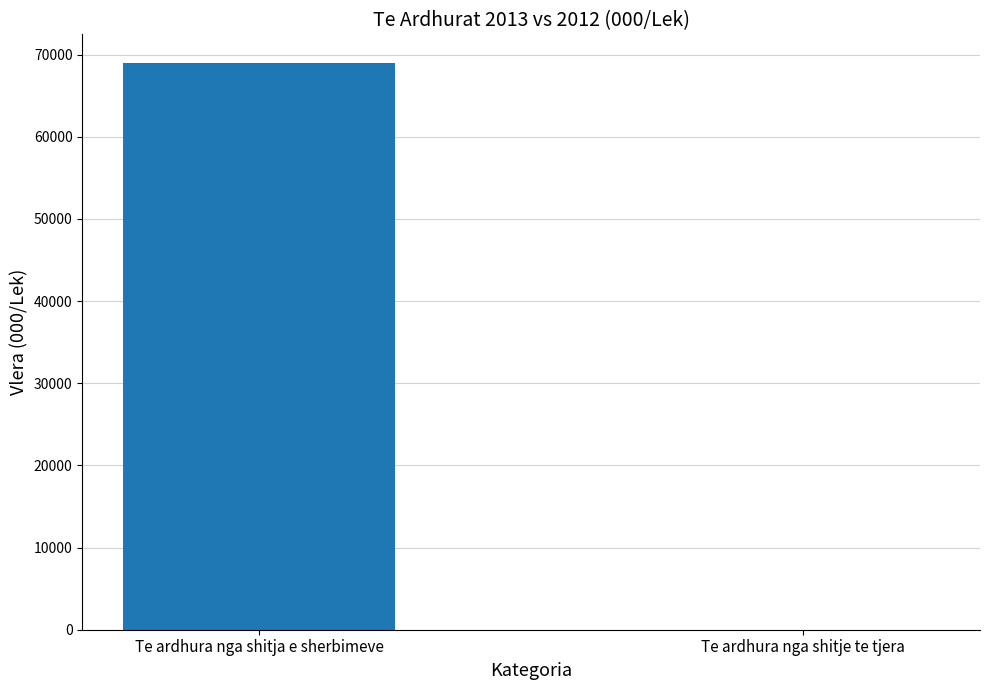

Where is the data nearest to the value 34504?

Te ardhura nga shitje te tjera